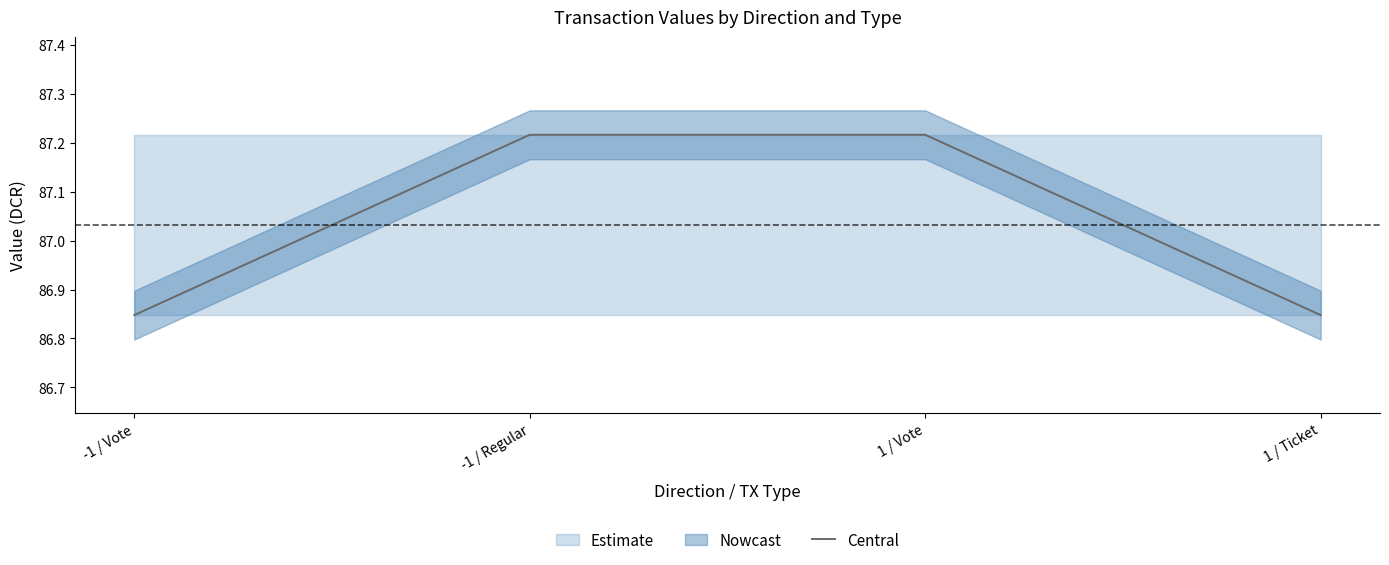

List the labels in order of value, largest first.

-1 / Regular, 1 / Vote, -1 / Vote, 1 / Ticket